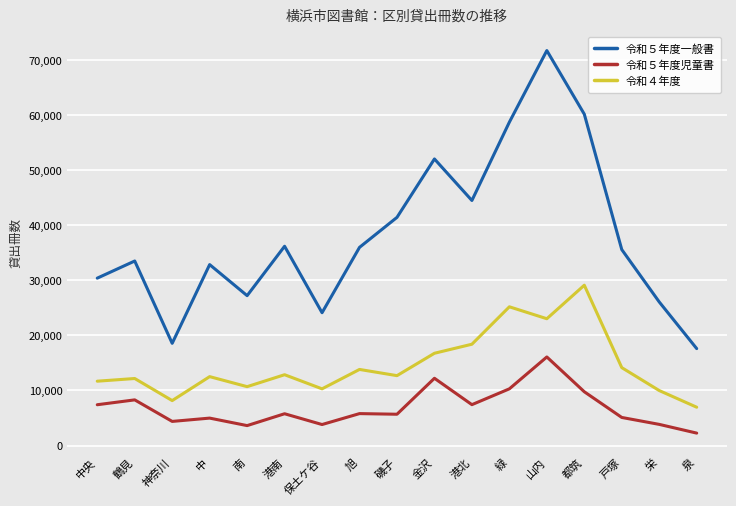

Is it true that 令和５年度一般書 equals 9338 at 中央?

False